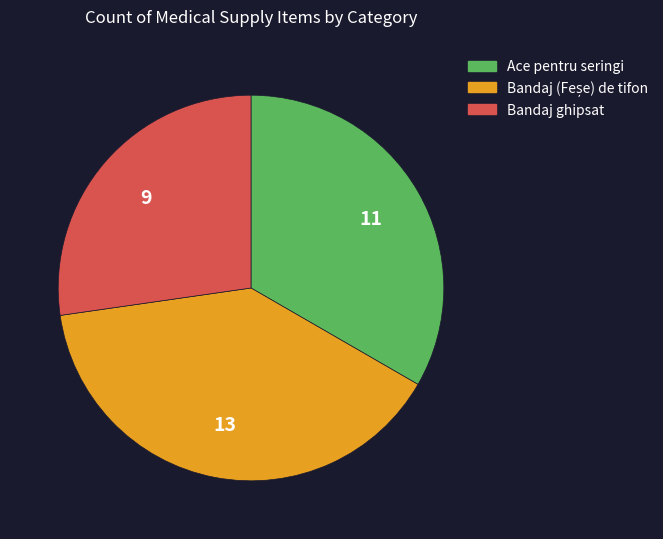

Is there any slice that represents more than half of the pie?

No